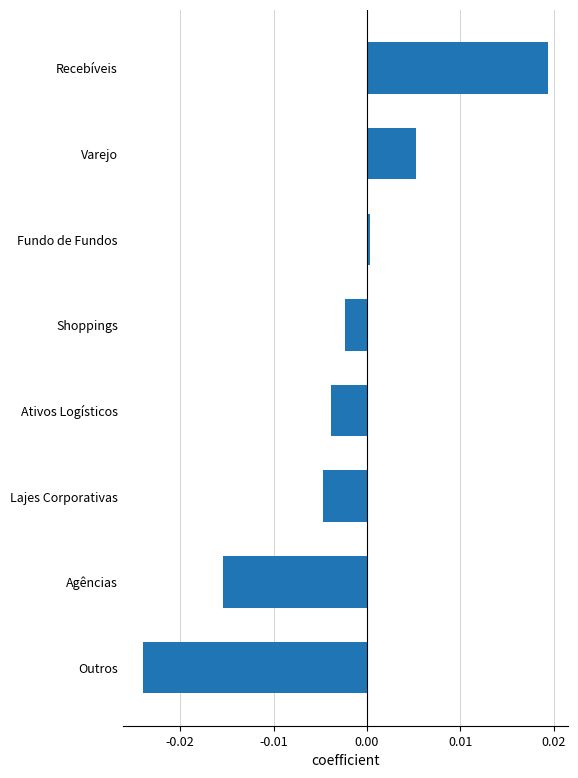

How many data points does each series have?

8